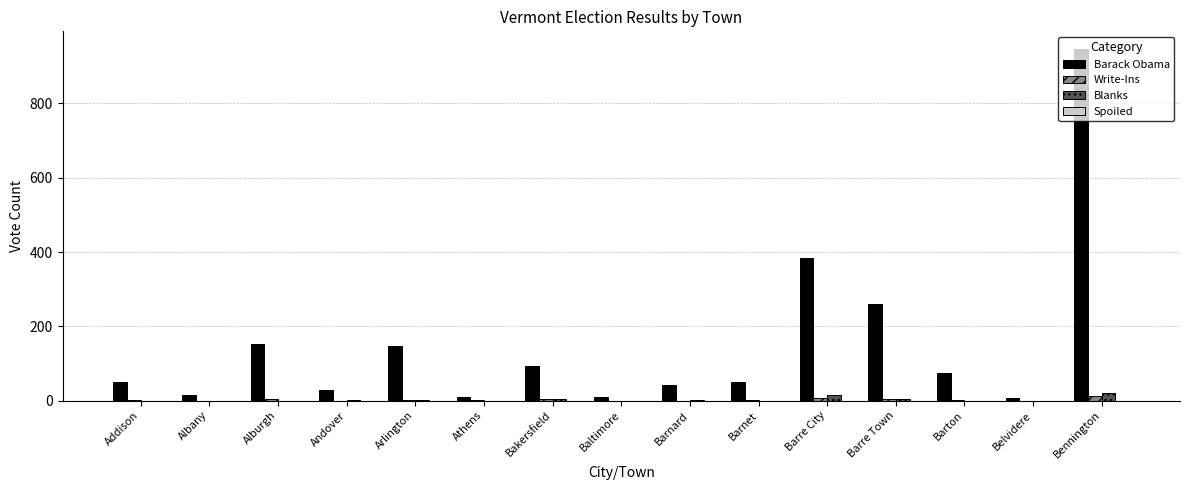

Which series has the largest total across all categories?

Barack Obama